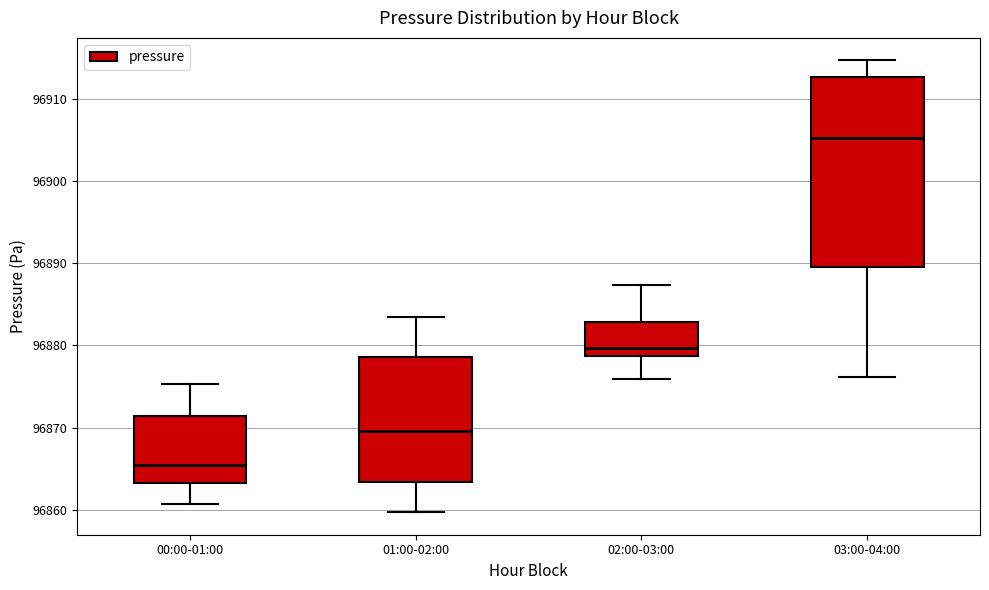

Reading left to right, read every box against the y-axis: the position of its median line, the range the box covers, and the ends of its whiskers. The values are not printed on the chart, so give them approximately, as read against the axis.

00:00-01:00: median 96865, box 96863 to 96871, whiskers 96861 to 96875
01:00-02:00: median 96870, box 96863 to 96879, whiskers 96860 to 96883
02:00-03:00: median 96880, box 96879 to 96883, whiskers 96876 to 96887
03:00-04:00: median 96905, box 96890 to 96913, whiskers 96876 to 96915